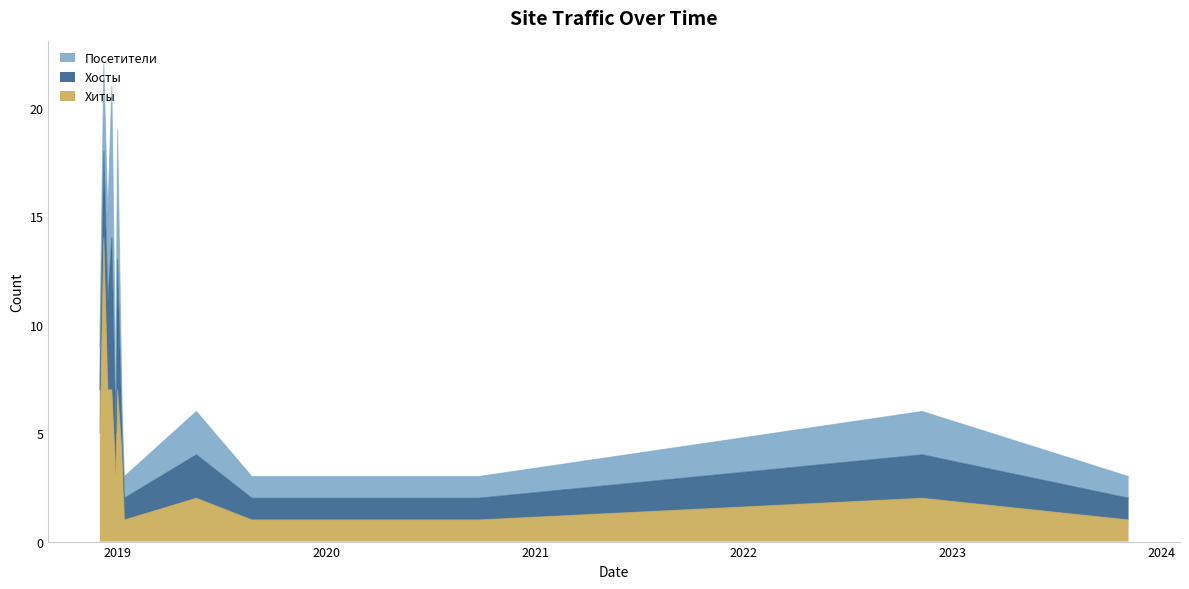

What are all the series names shown in the legend?

Хиты, Хосты, Посетители